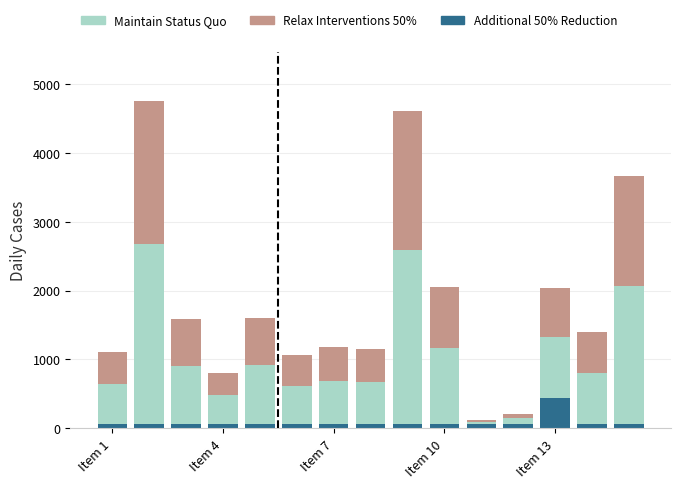

What is the highest value of the Additional 50% Reduction series?

437.5